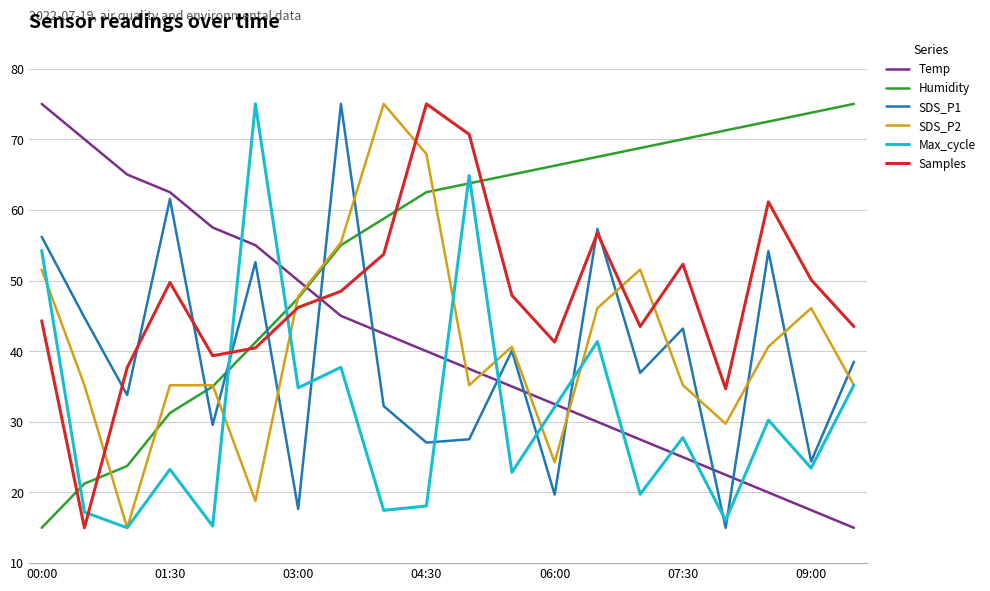

What is the sum of all SDS_P1 values?

787.2